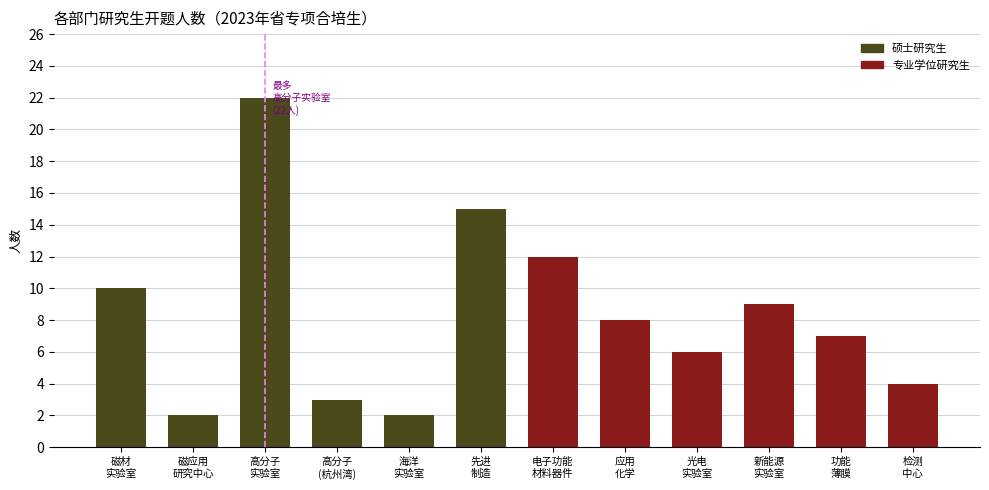

Reading right to left, list all the values displayed in this chart.

4	7	9	6	8	12	15	2	3	22	2	10